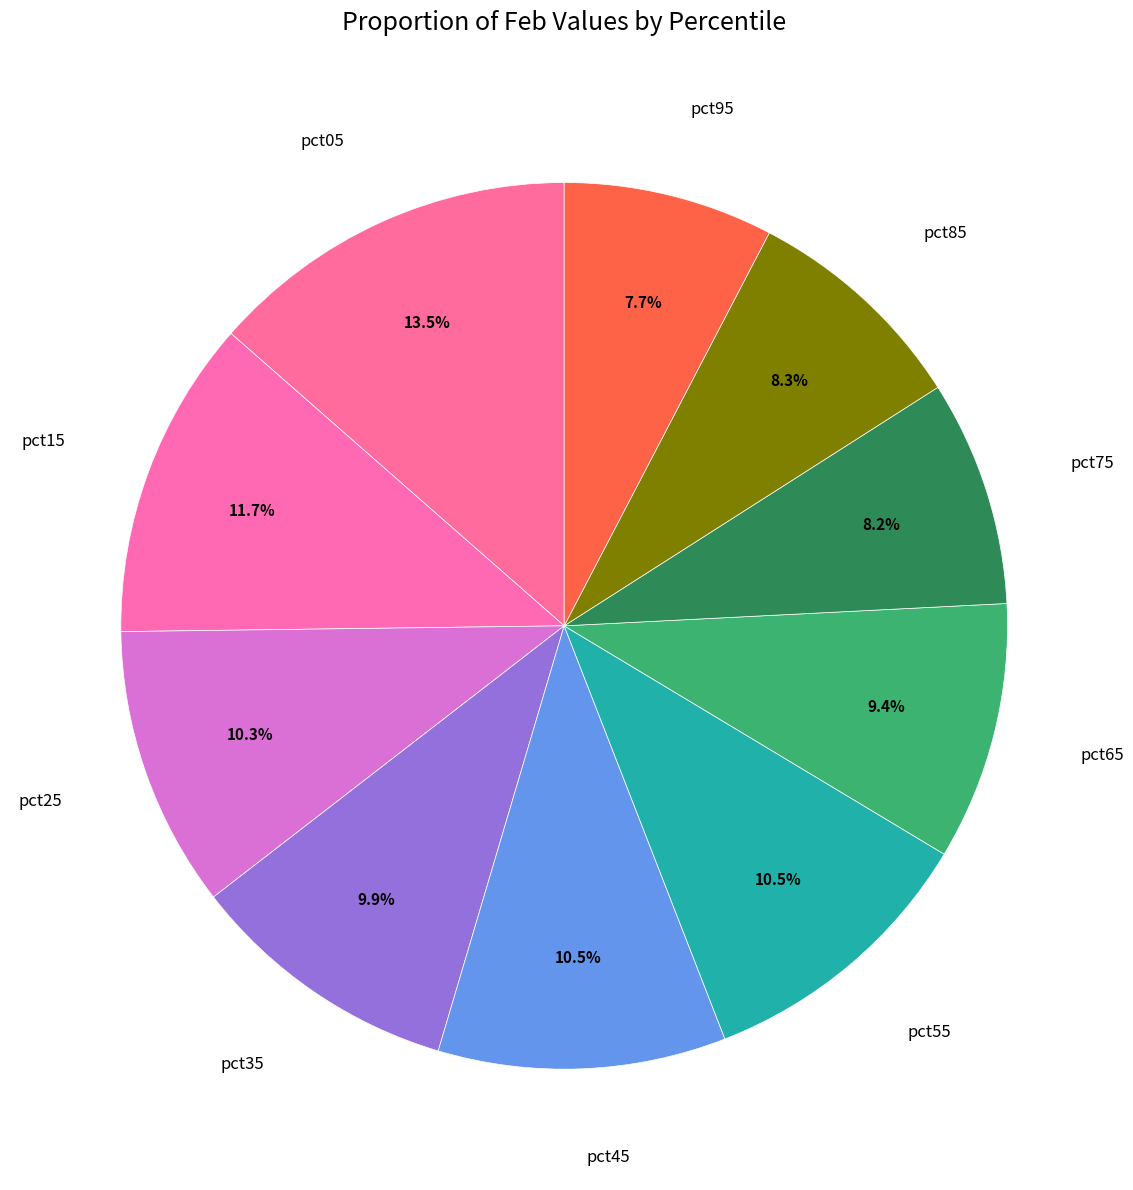

Count the number of slices in the pie.

10